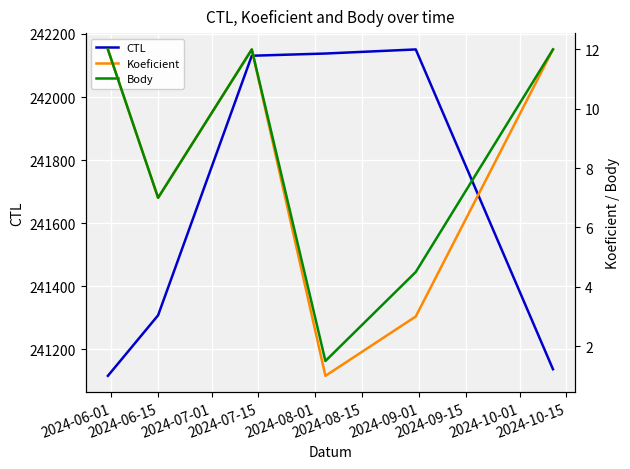

What is the minimum value for CTL?

241116